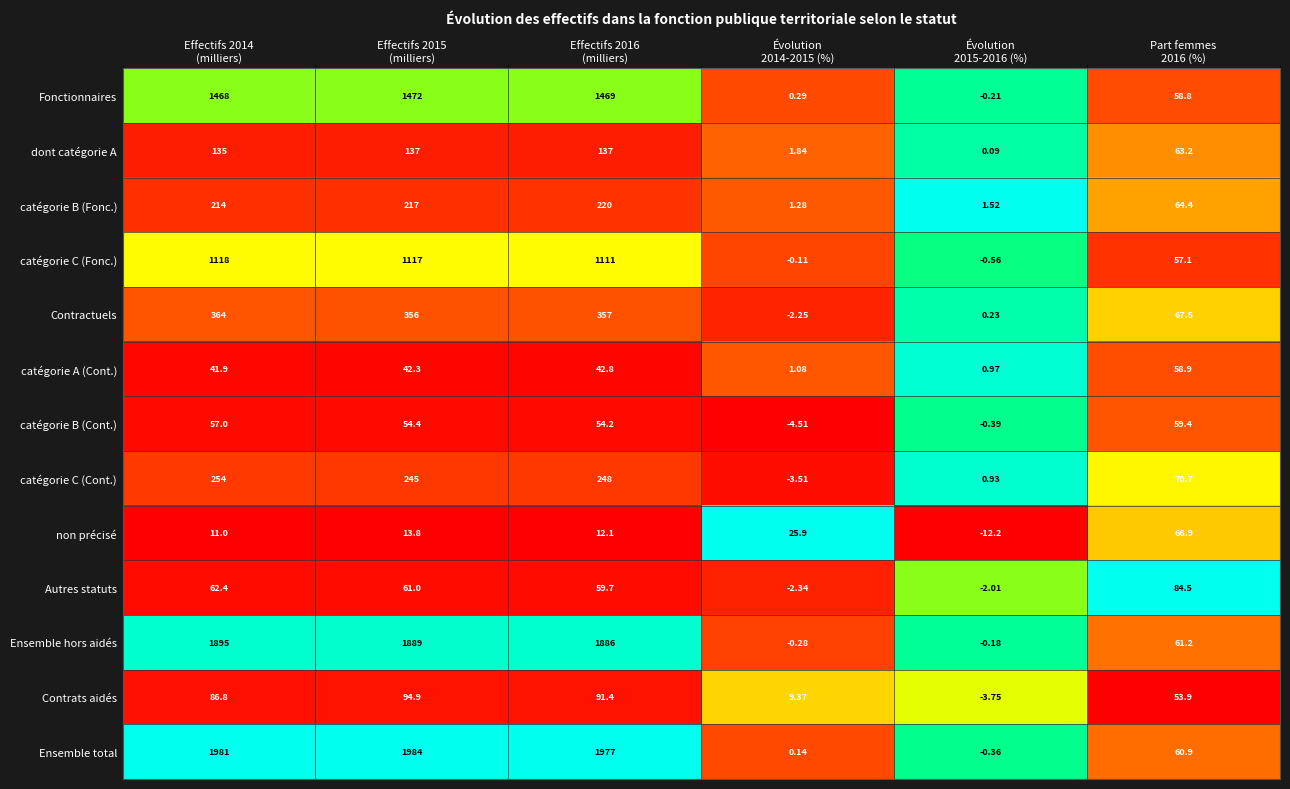

Which series has the largest total across all categories?

Ensemble total